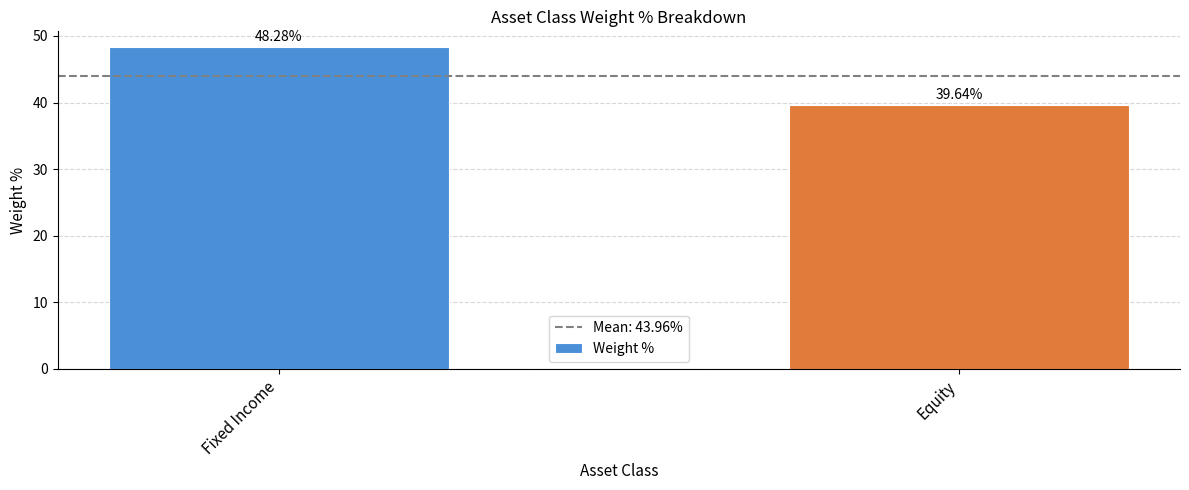

List the labels in order of value, largest first.

Fixed Income, Equity